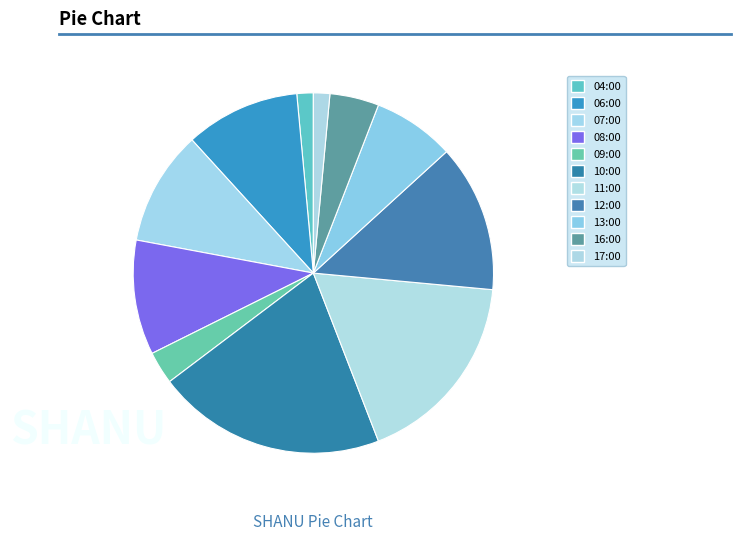

Approximately how many times larger is the value at 07:00 compared to 17:00?

7.0